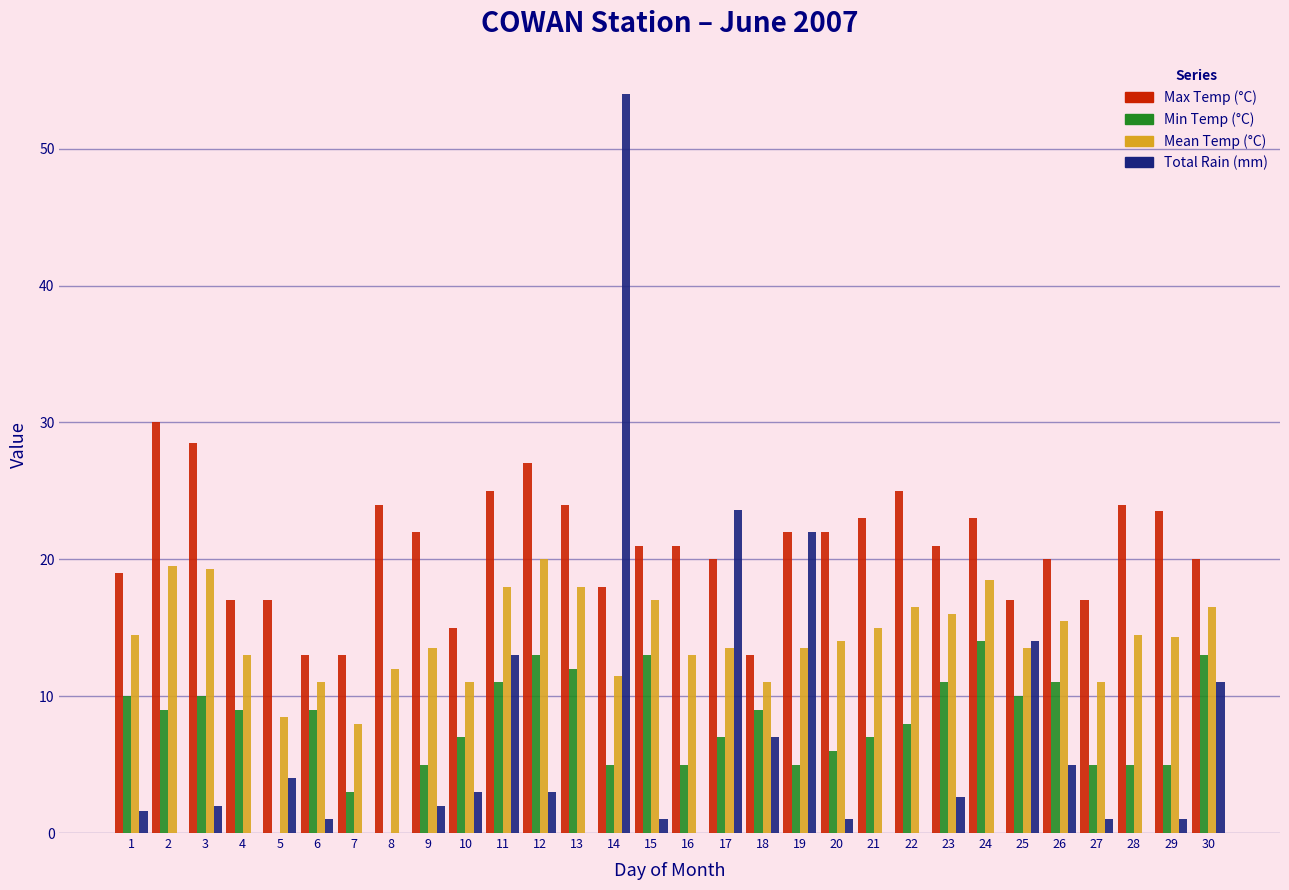

Is it true that Max Temp (°C) equals 22.0 at 20?

True